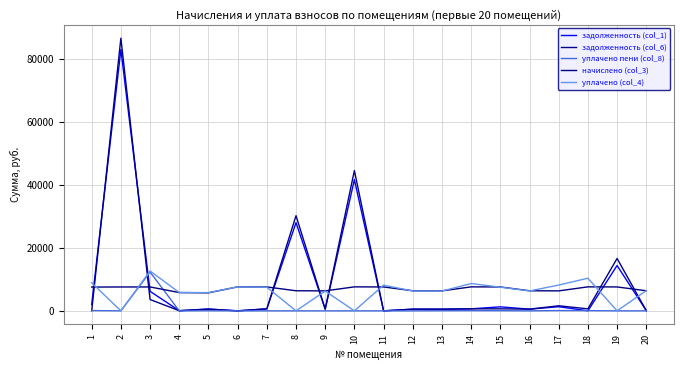

True or false: уплачено пени (col_8) has more than 1 interior local peaks.

True